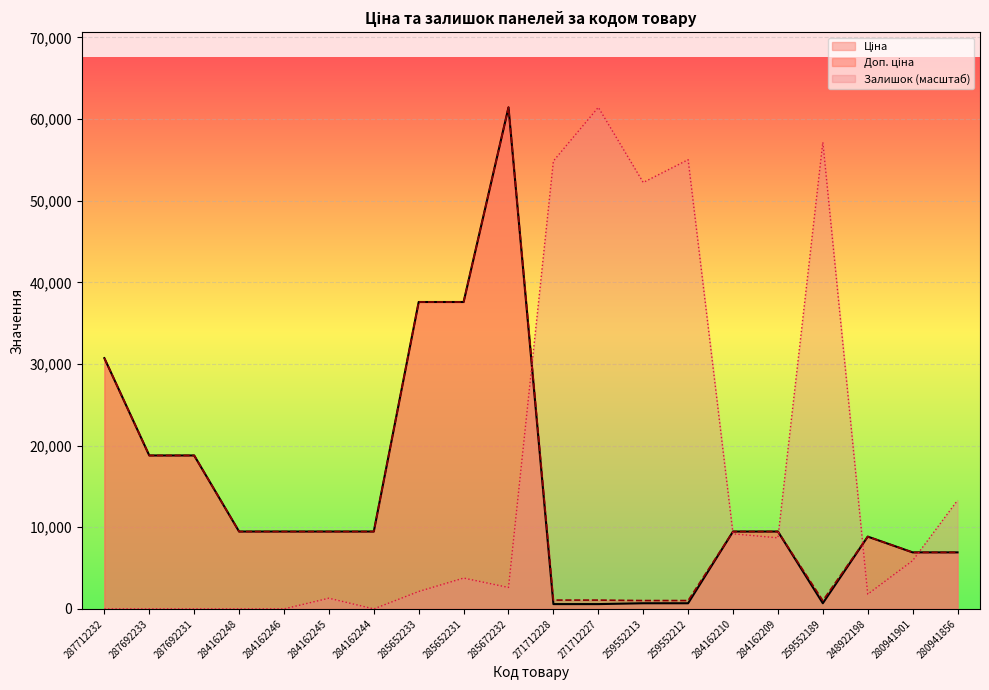

What are all the series names shown in the legend?

Ціна, Доп. ціна, Залишок